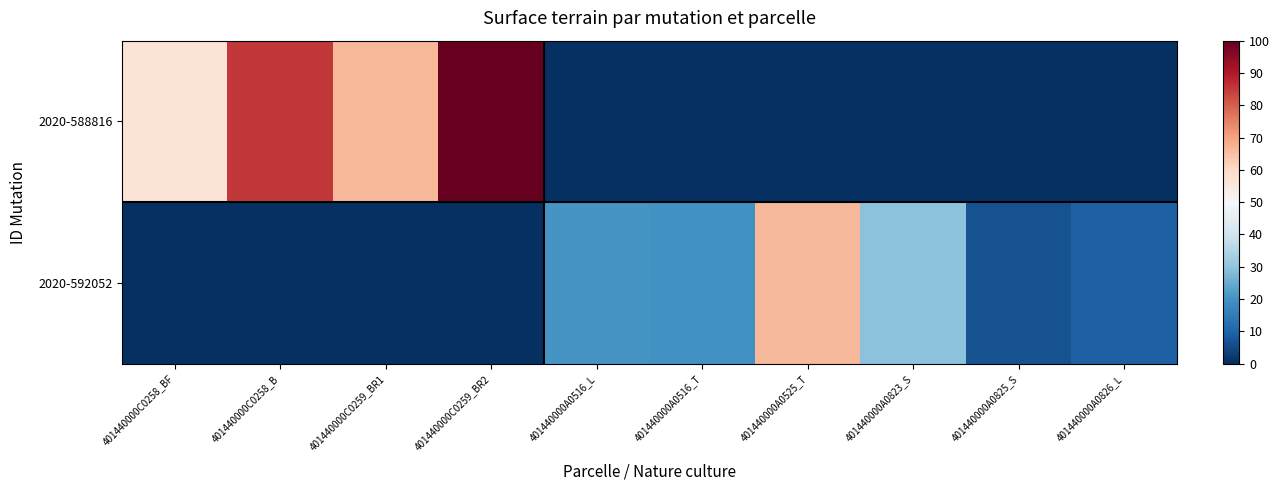

Reading left to right, extract all data points from this chart.

2020-588816: 401440000C0258_BF=56.9	401440000C0258_B=85.3	401440000C0259_BR1=66.7	401440000C0259_BR2=100.0	401440000A0516_L=0.0	401440000A0516_T=0.0	401440000A0525_T=0.0	401440000A0823_S=0.0	401440000A0825_S=0.0	401440000A0826_L=0.0
2020-592052: 401440000C0258_BF=0.0	401440000C0258_B=0.0	401440000C0259_BR1=0.0	401440000C0259_BR2=0.0	401440000A0516_L=20.6	401440000A0516_T=19.8	401440000A0525_T=66.2	401440000A0823_S=29.6	401440000A0825_S=6.4	401440000A0826_L=9.0